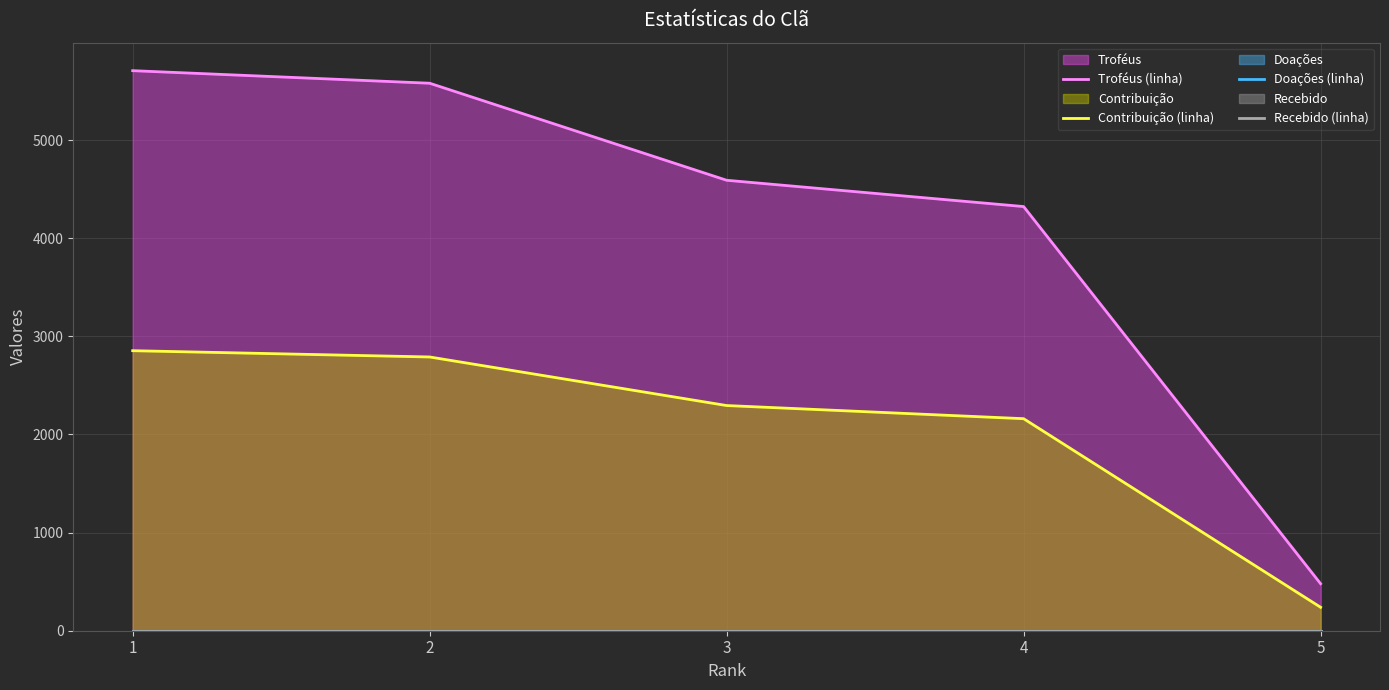

Is it true that Doações (linha) equals 0 at 5?

True